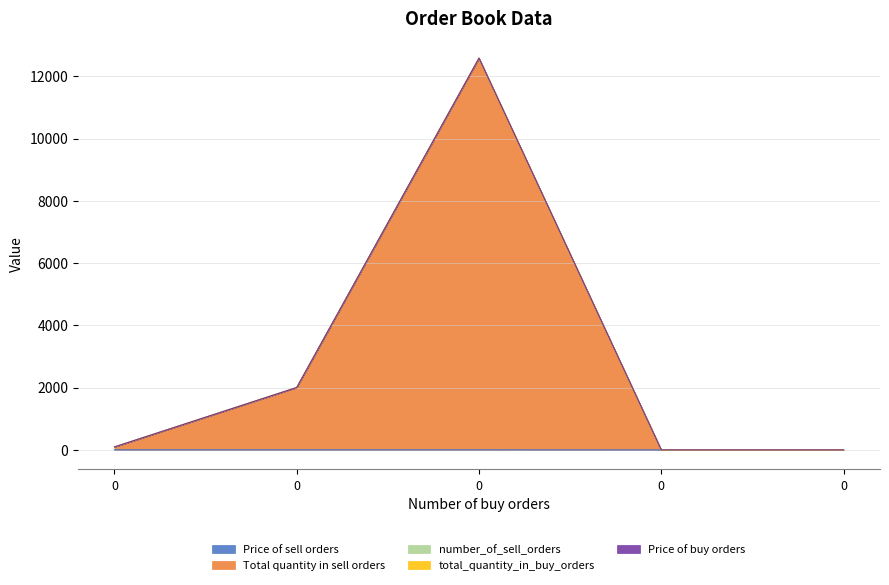

Between 0 and 0, which series saw the biggest shift?

Total quantity in sell orders